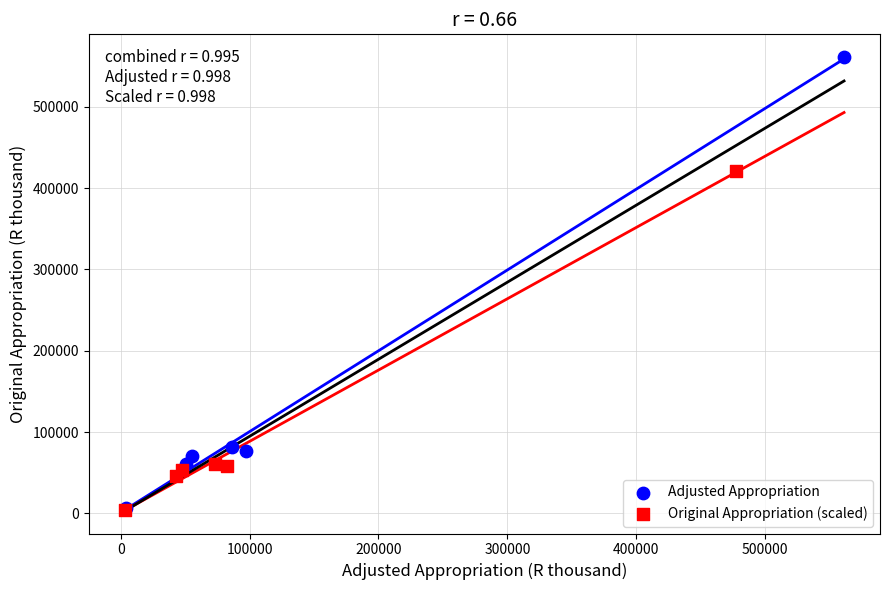

Which series has the widest spread of Y values?

Adjusted Appropriation